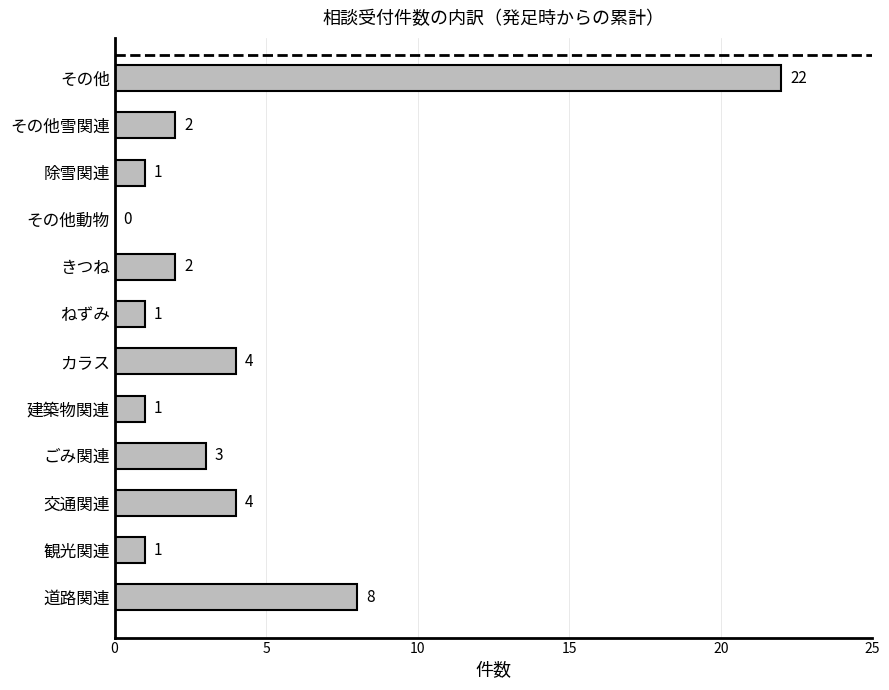

How many distinct data groups are displayed?

1